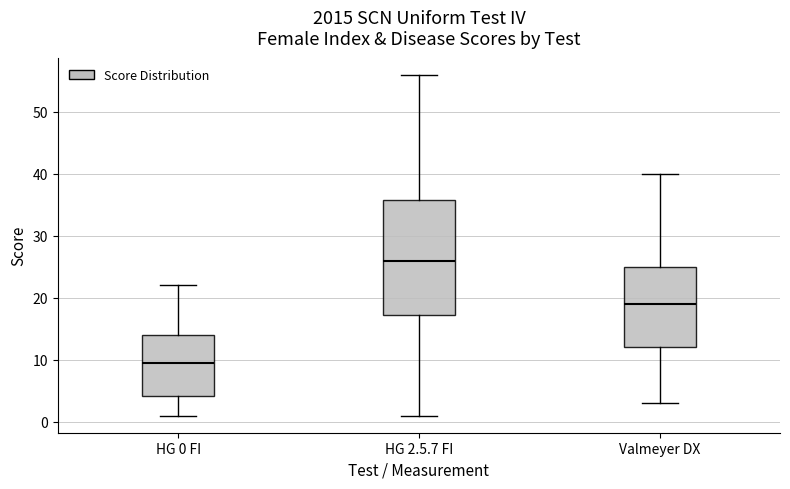

Where is the upper edge of the box for HG 0 FI on the y-axis? The values are not printed on the chart, so give them approximately, as read against the axis.

14